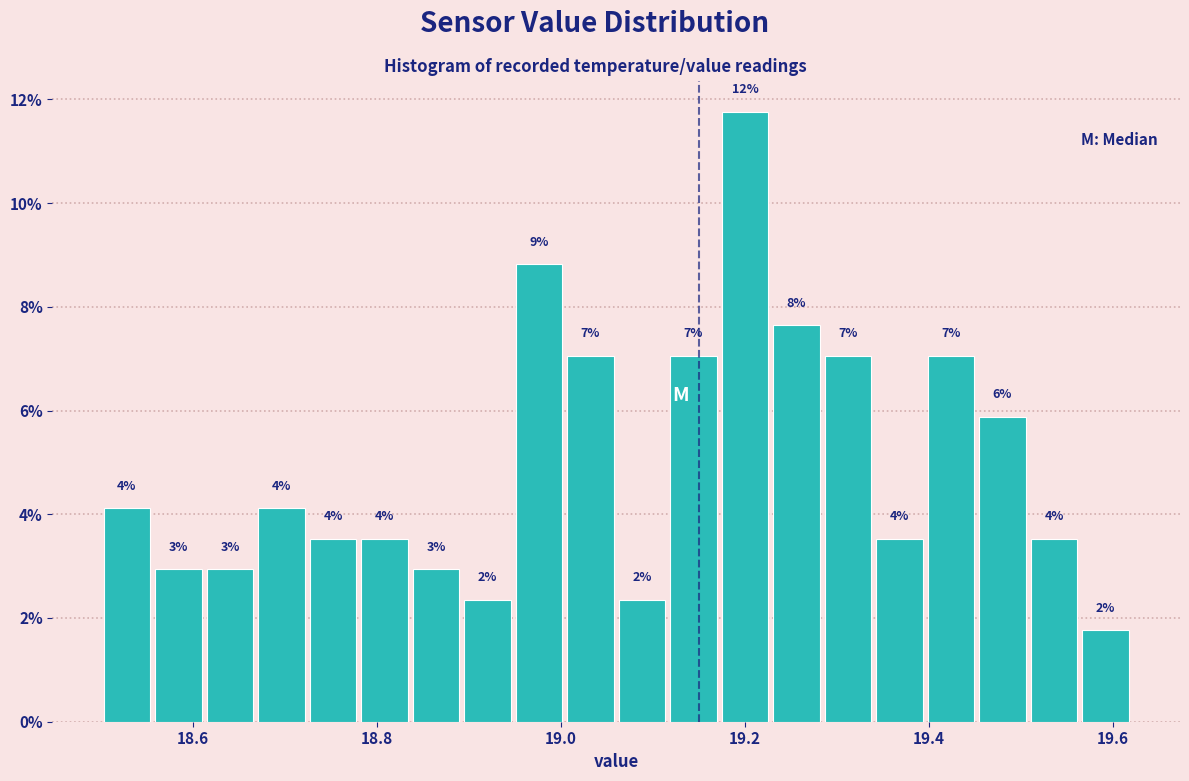

Read against the x-axis, roughly where is the centre of the tallest bar?

19.20